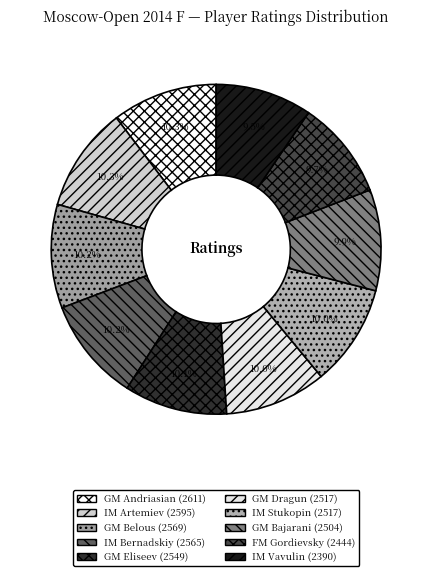

Does IM Artemiev account for over 50% of the chart?

No